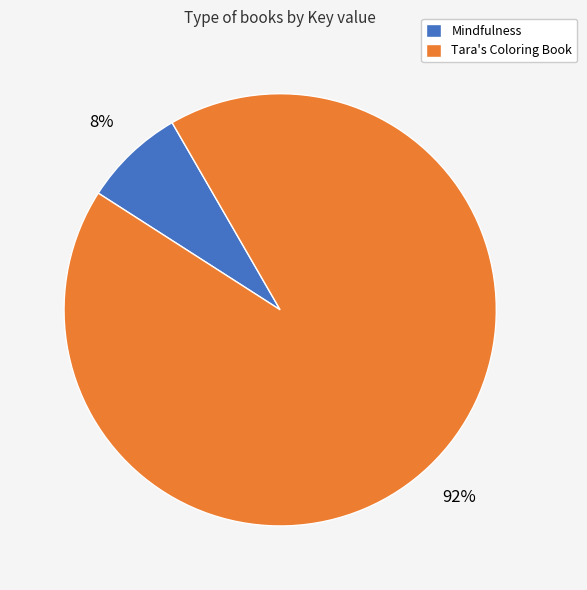

Is there a majority slice in this chart?

Yes